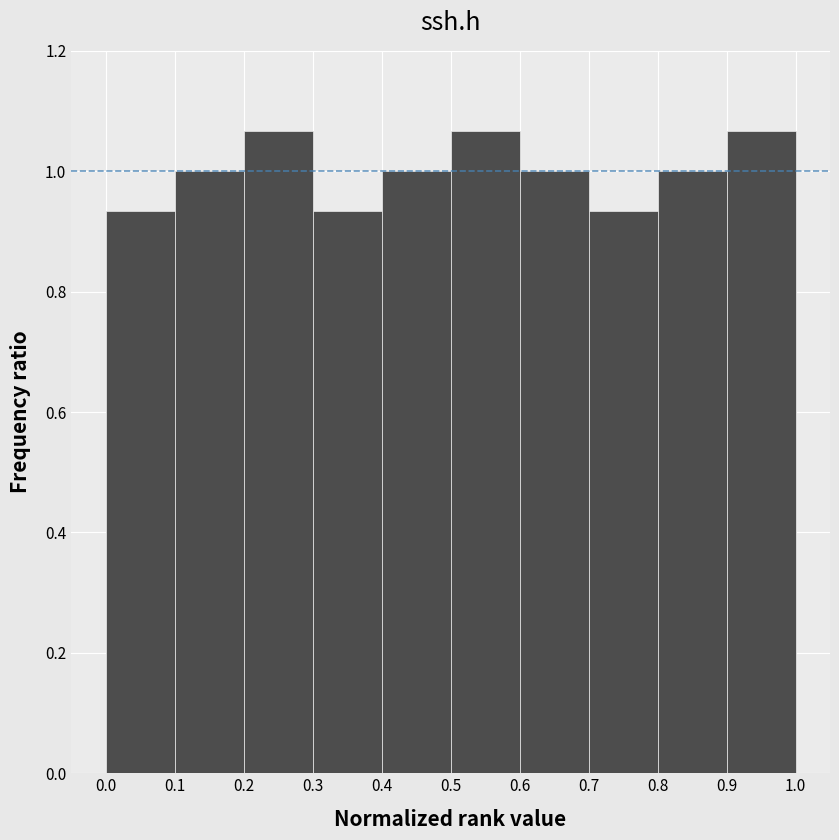

Reading left to right, transcribe this chart: for each bar, give the range it covers on the x-axis and its height. The values are not printed on the chart, so give them approximately, as read against the axis.

0.0 to 0.1: 0.94
0.1 to 0.2: 1.00
0.2 to 0.3: 1.06
0.3 to 0.4: 0.94
0.4 to 0.5: 1.00
0.5 to 0.6: 1.06
0.6 to 0.7: 1.00
0.7 to 0.8: 0.94
0.8 to 0.9: 1.00
0.9 to 1.0: 1.06